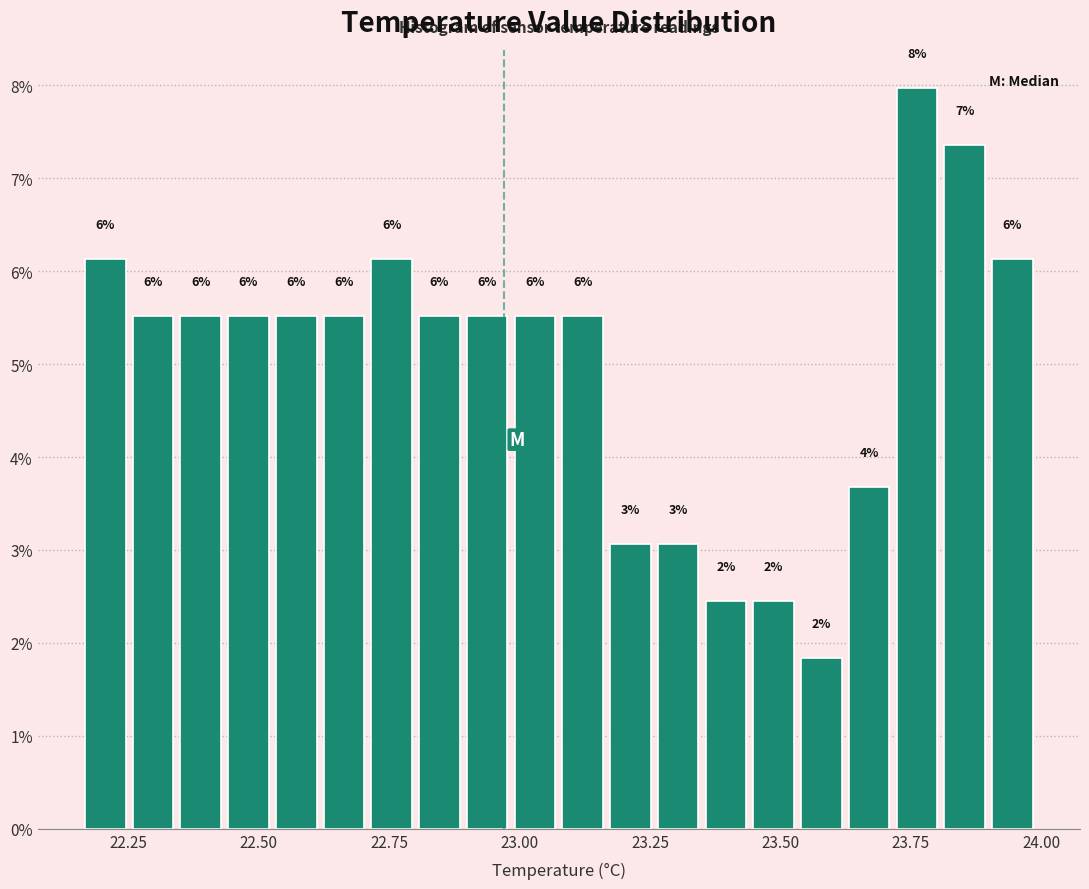

Read against the x-axis, roughly where is the centre of the tallest bar?

23.75